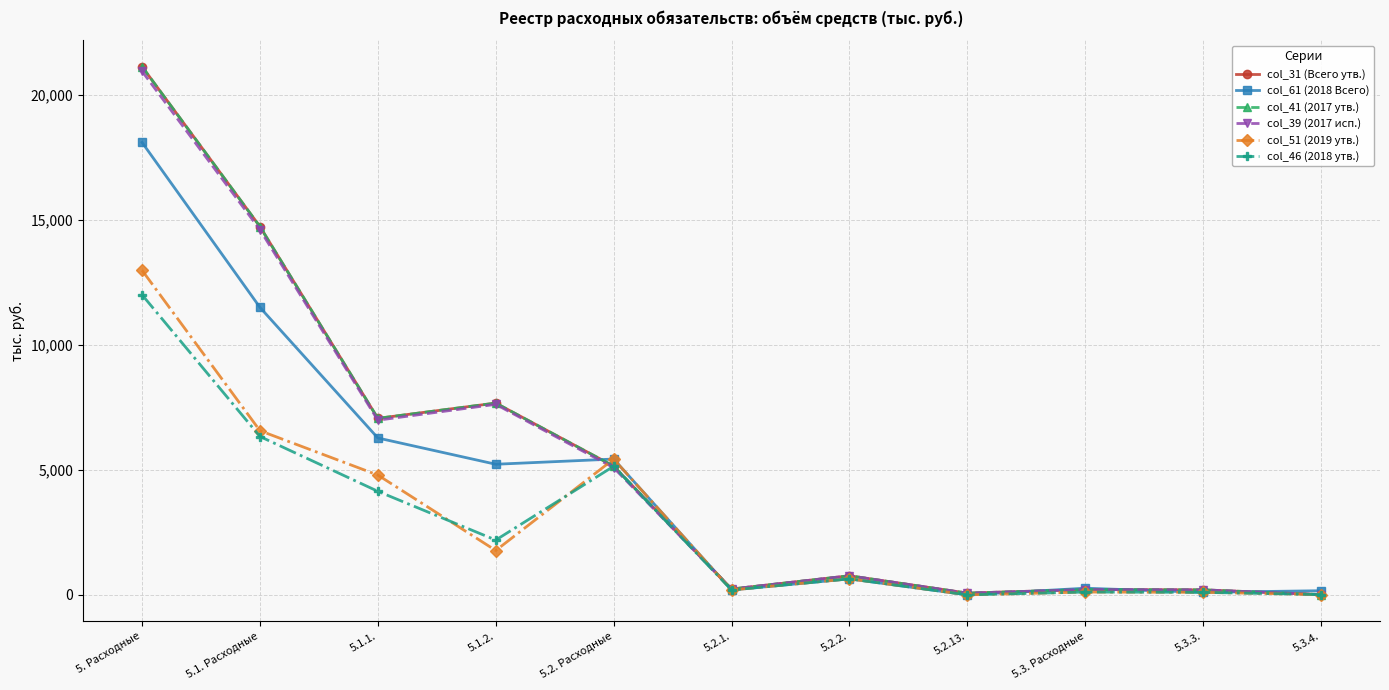

Does the chart have visible grid lines?

Yes